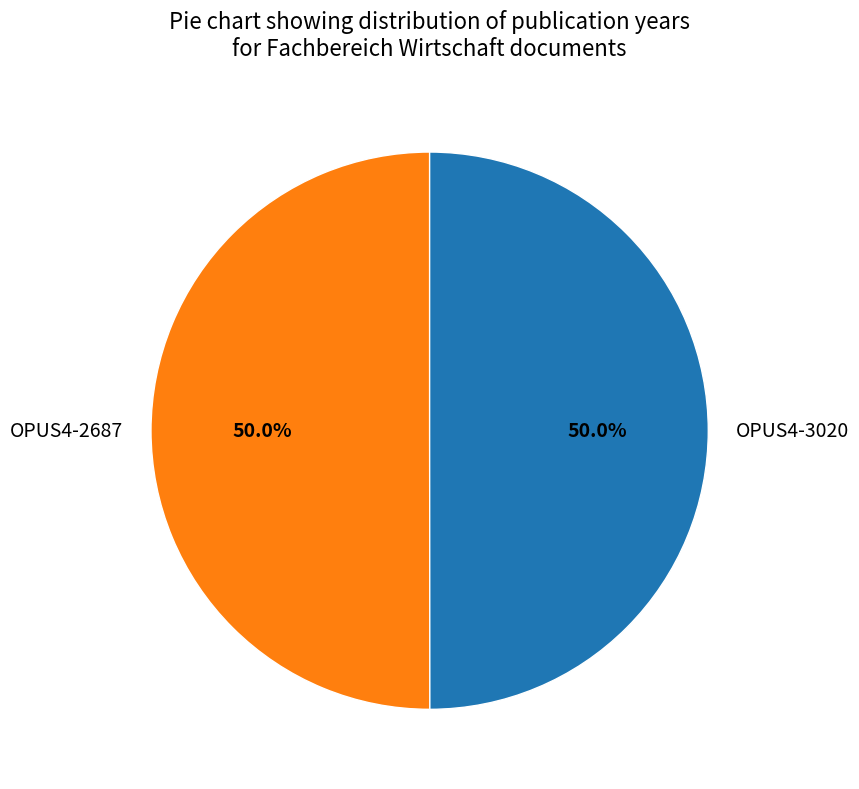

Combined, what portion of the pie is OPUS4-2687 and OPUS4-3020?

100.0%